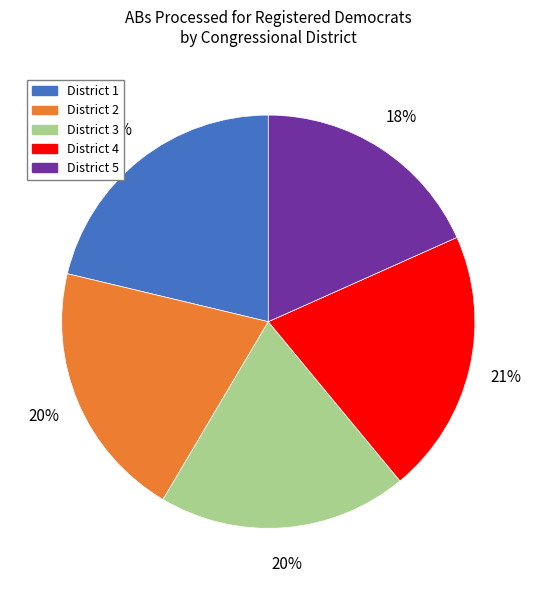

Is there a majority slice in this chart?

No